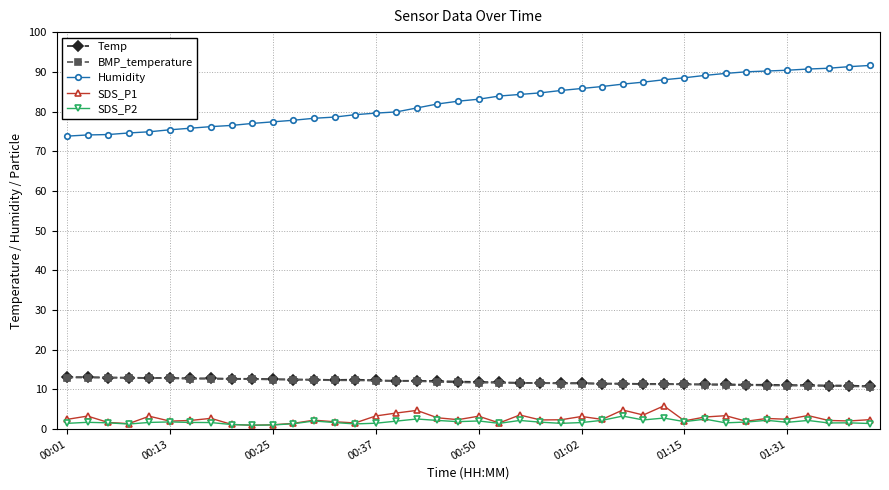

What is the sum of all SDS_P2 values?

72.8